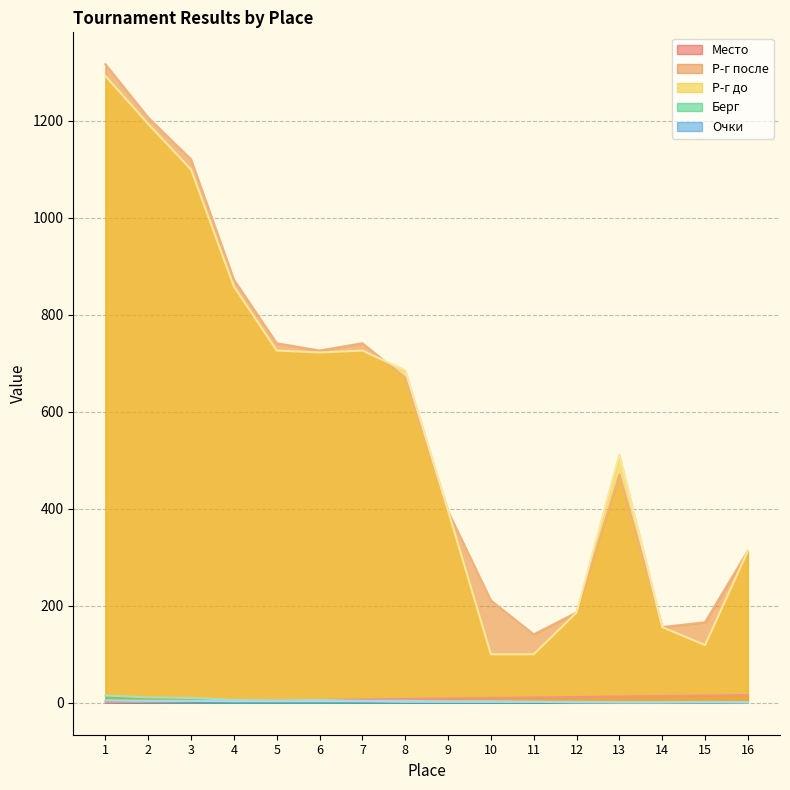

True or false: Место and Р-г после cross at least once.

False